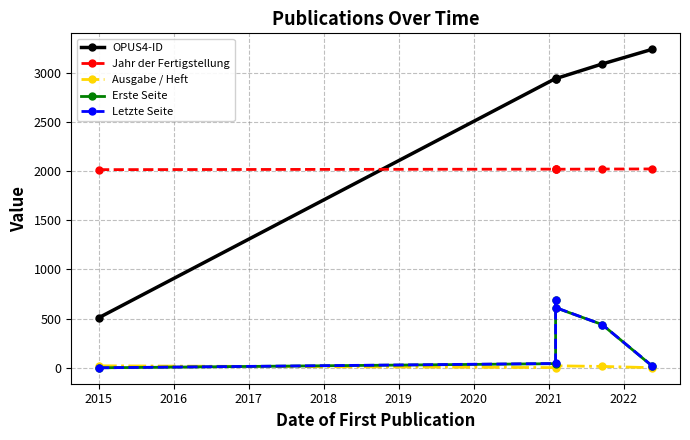

What is the value of the Letzte Seite point at the 2nd from the left?

44